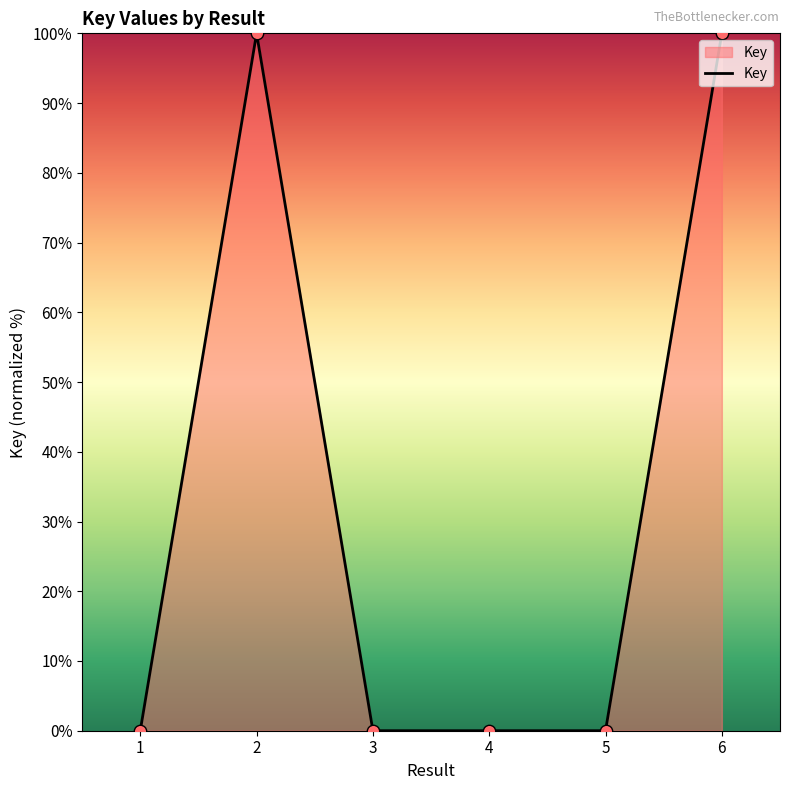

What is the change in value from 1 to 6?

+100.0